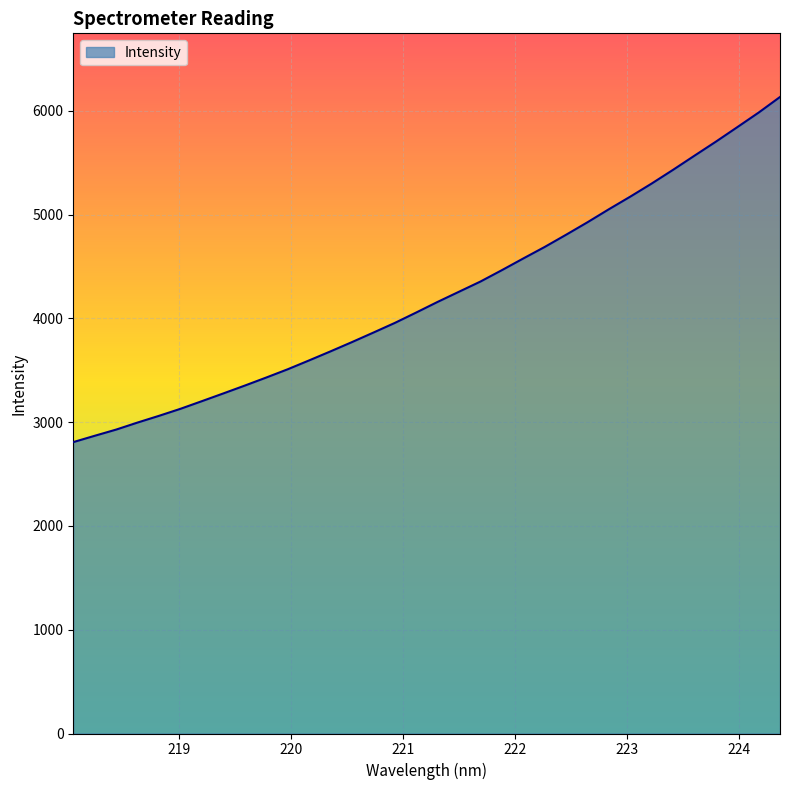

What is the greatest value displayed?

6134.7